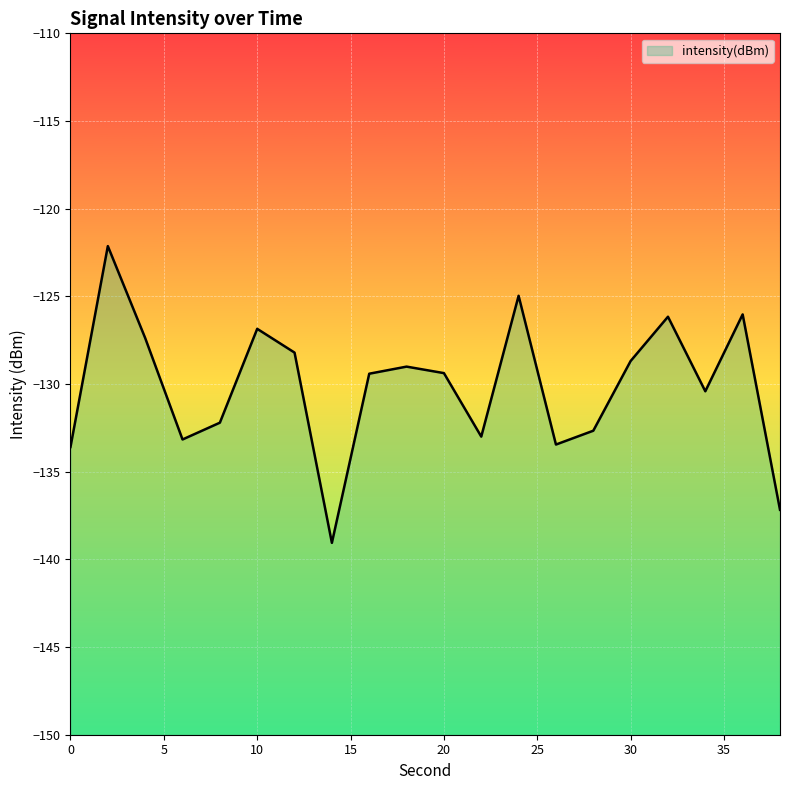

Where does the data first go above -129?

2